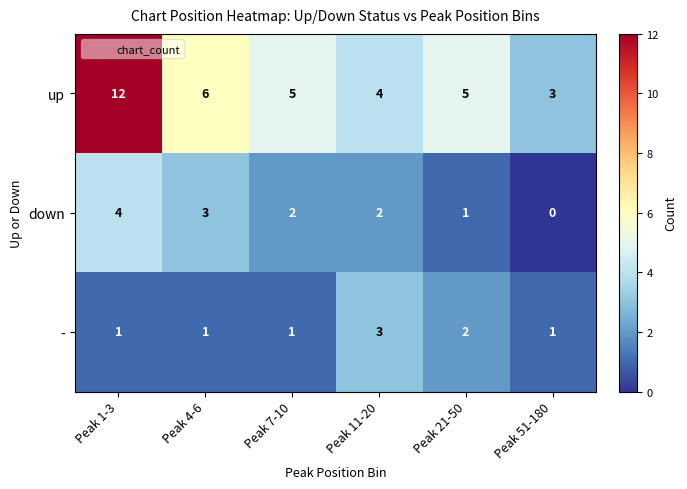

True or false: up has a value of 4 at Peak 11-20.

True